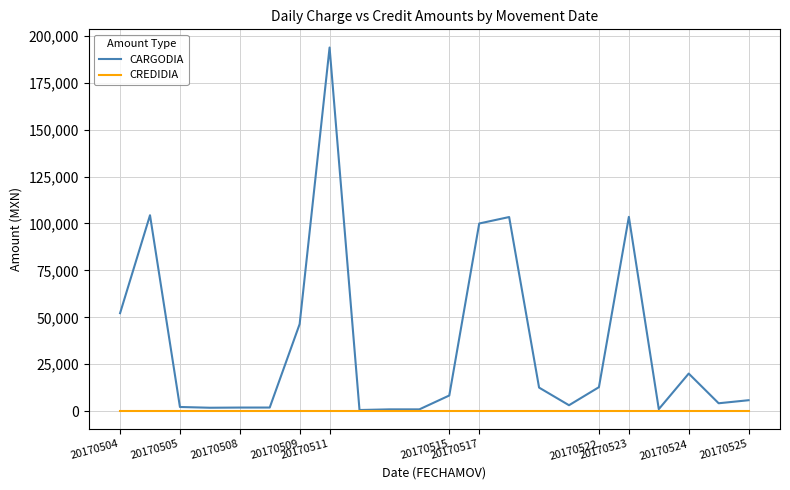

Rank the series by their maximum value, from highest to lowest.

CARGODIA, CREDIDIA